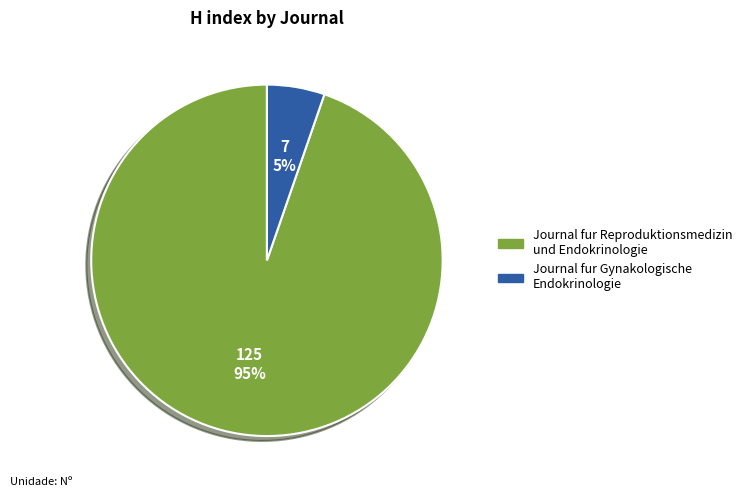

How many slices are in this pie chart?

2